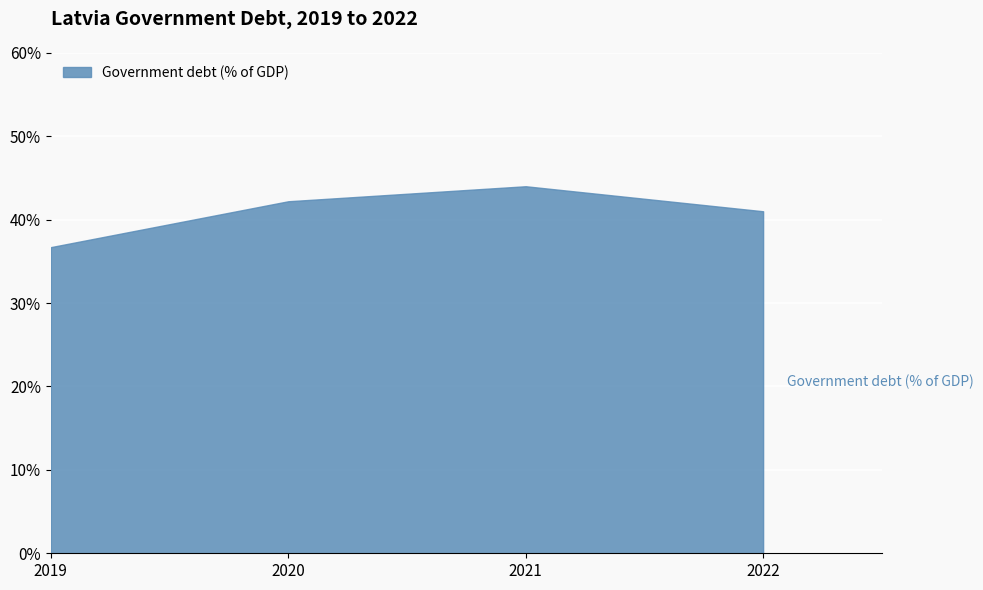

How many interior local peaks (higher than both neighbors) does the data have?

1